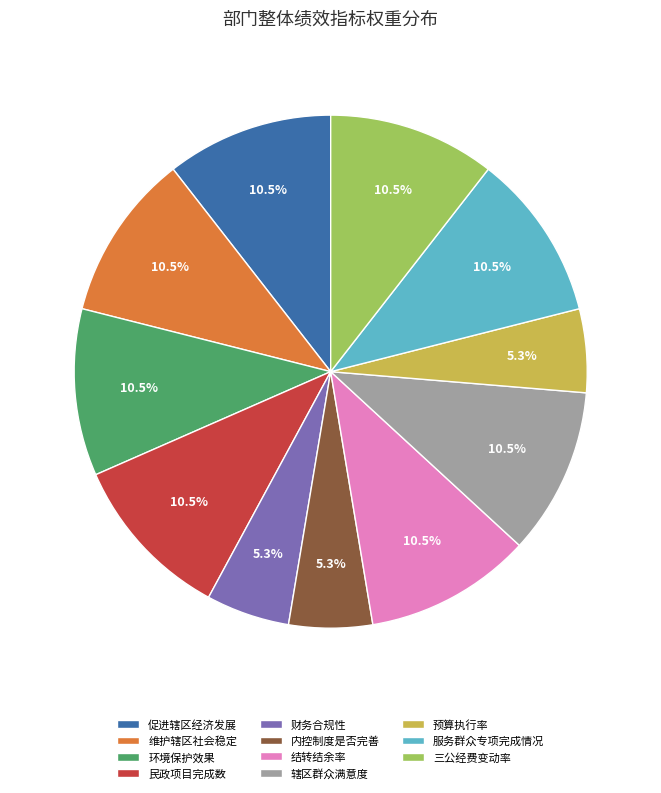

Count the number of slices in the pie.

11